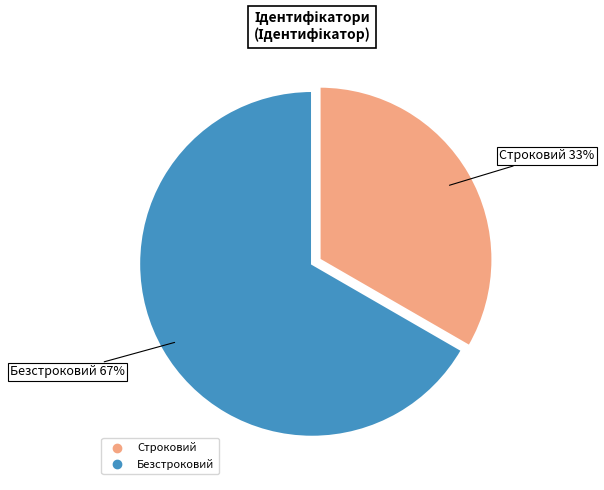

Which has a higher value, Безстроковий or Строковий?

Безстроковий